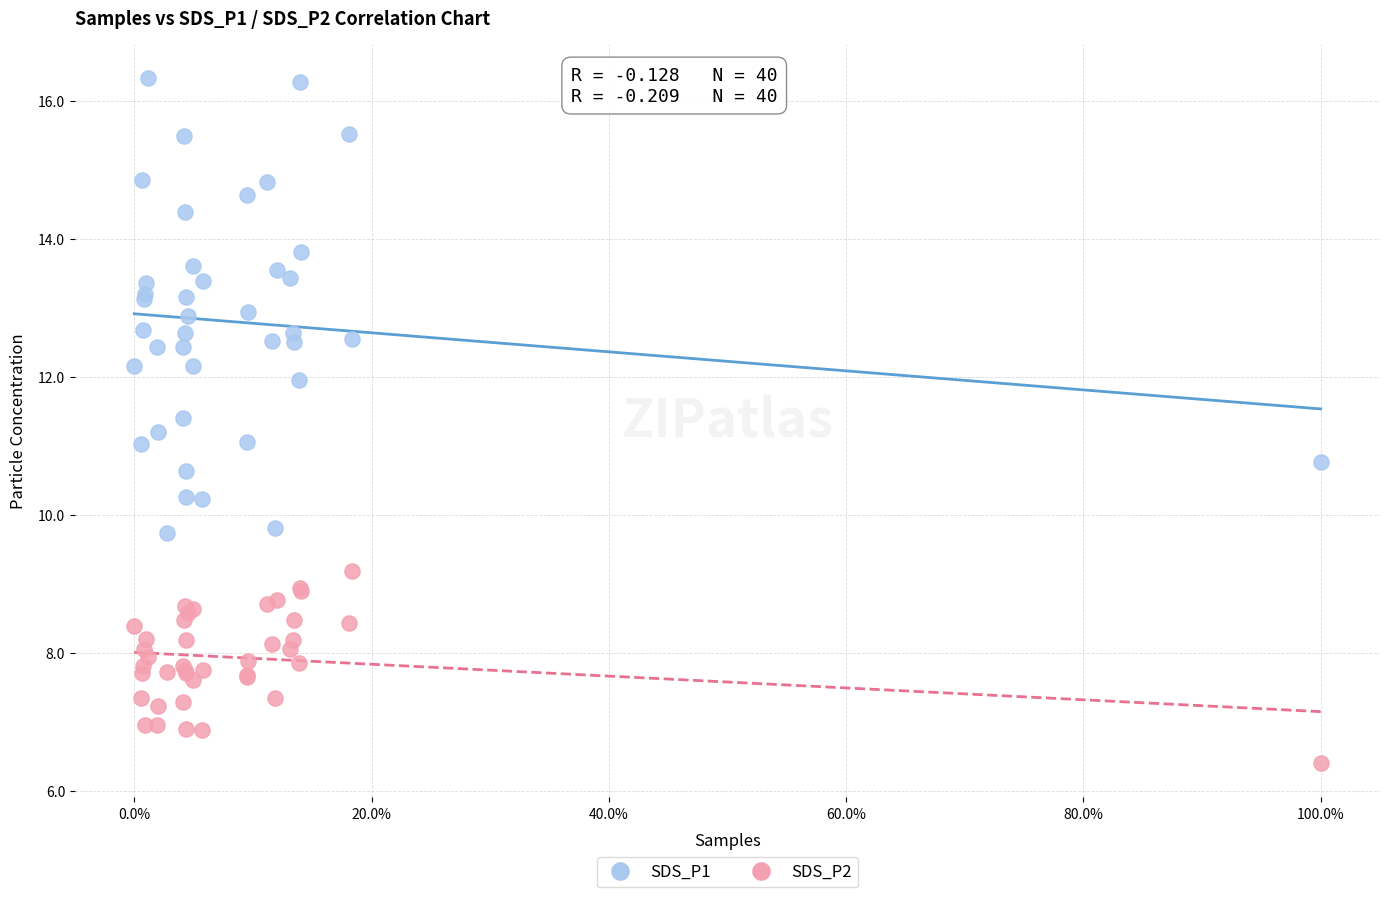

Which series reaches the minimum Y coordinate?

SDS_P2